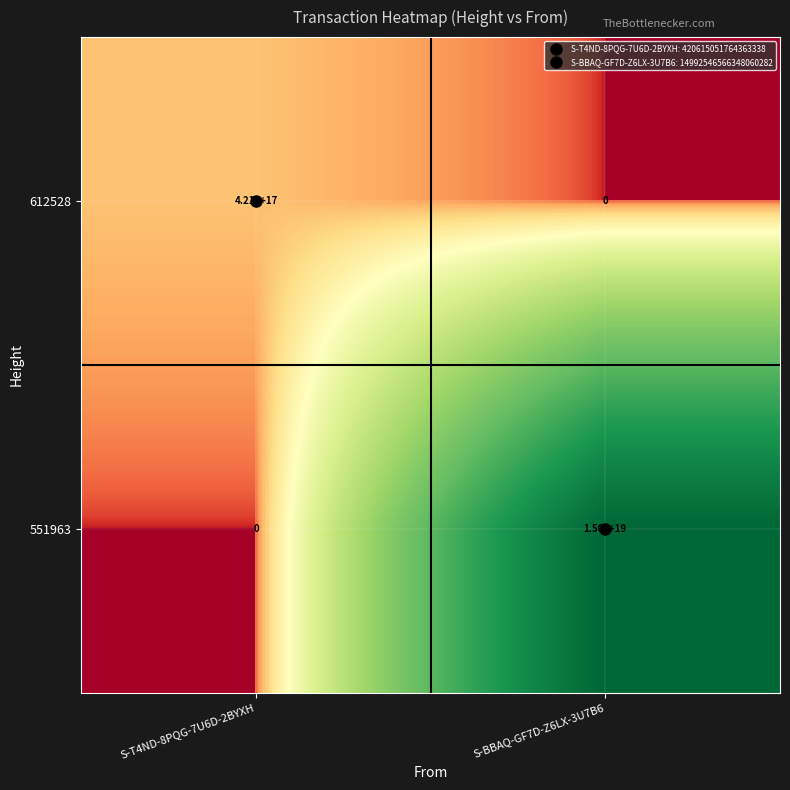

Which series has the largest total across all categories?

551963